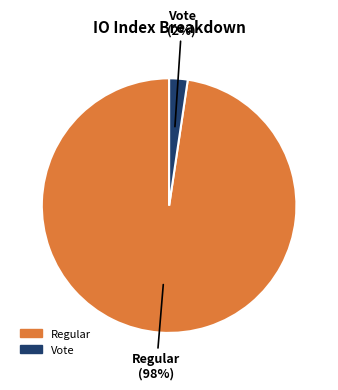

How many segments does this pie chart have?

2